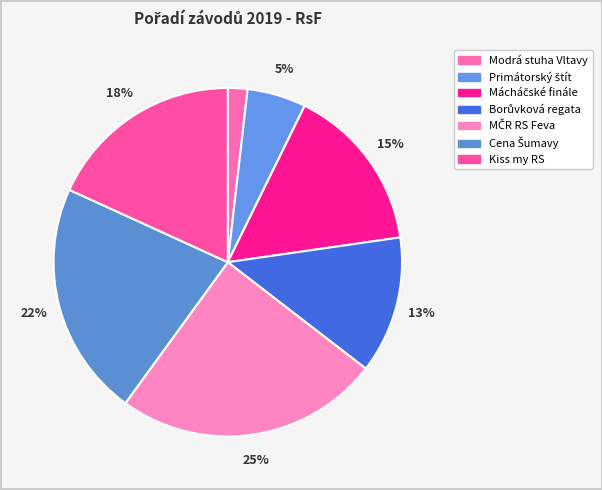

Which slice is the largest?

MČR RS Feva